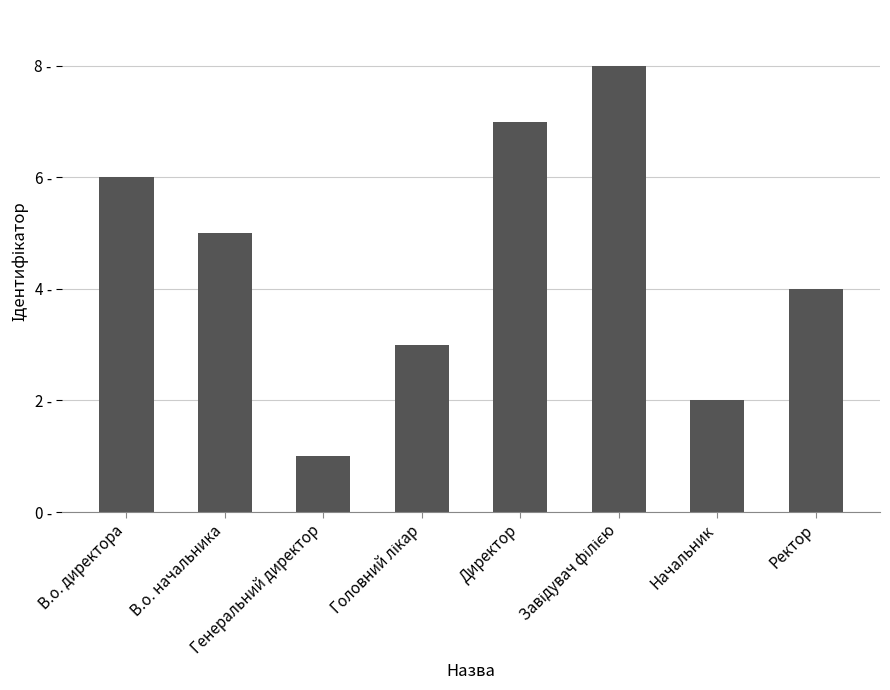

The value at Ректор is 4. True or false?

True